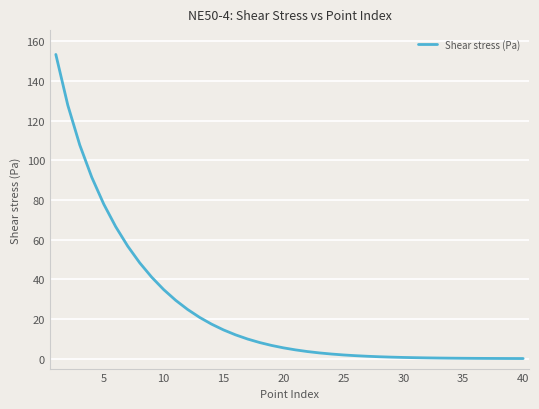

What is the difference between the maximum and minimum values?

153.3